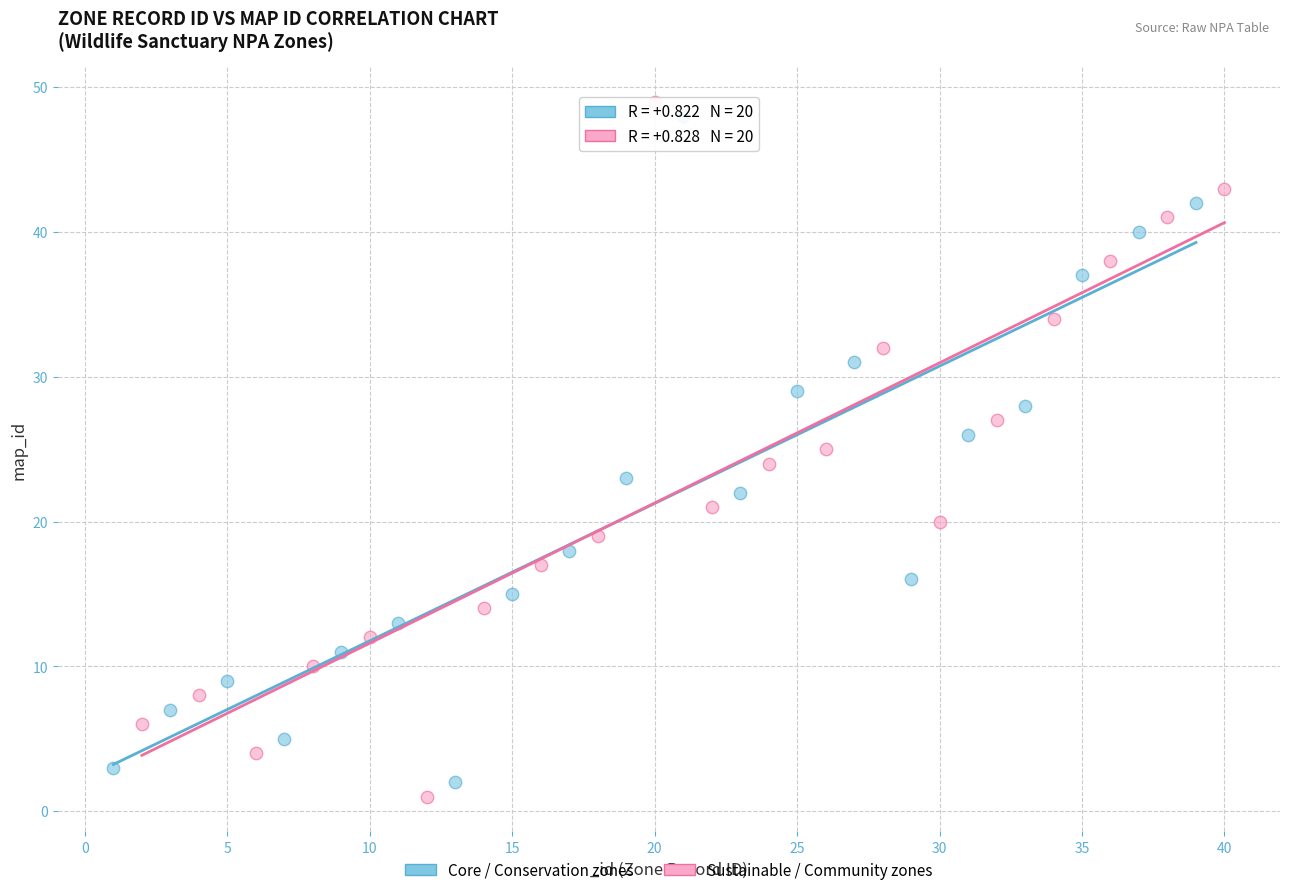

Which series has the widest spread of Y values?

Sustainable / Community zones